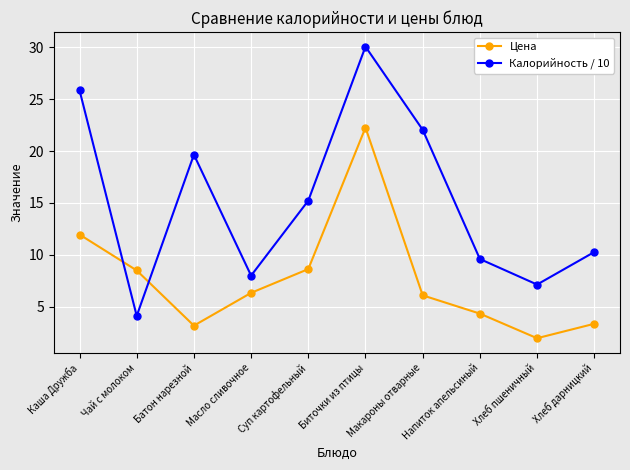

What is the minimum value shown in the chart?

2.0